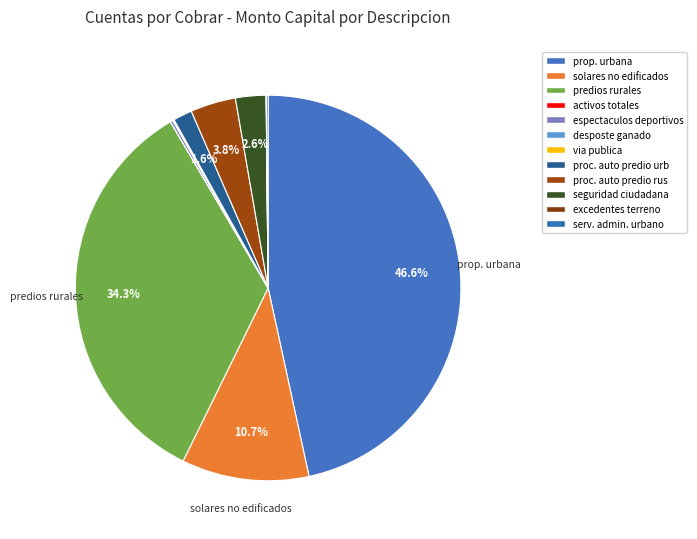

To the nearest percent, what is the difference between the largest and smallest slice percentages?

47%